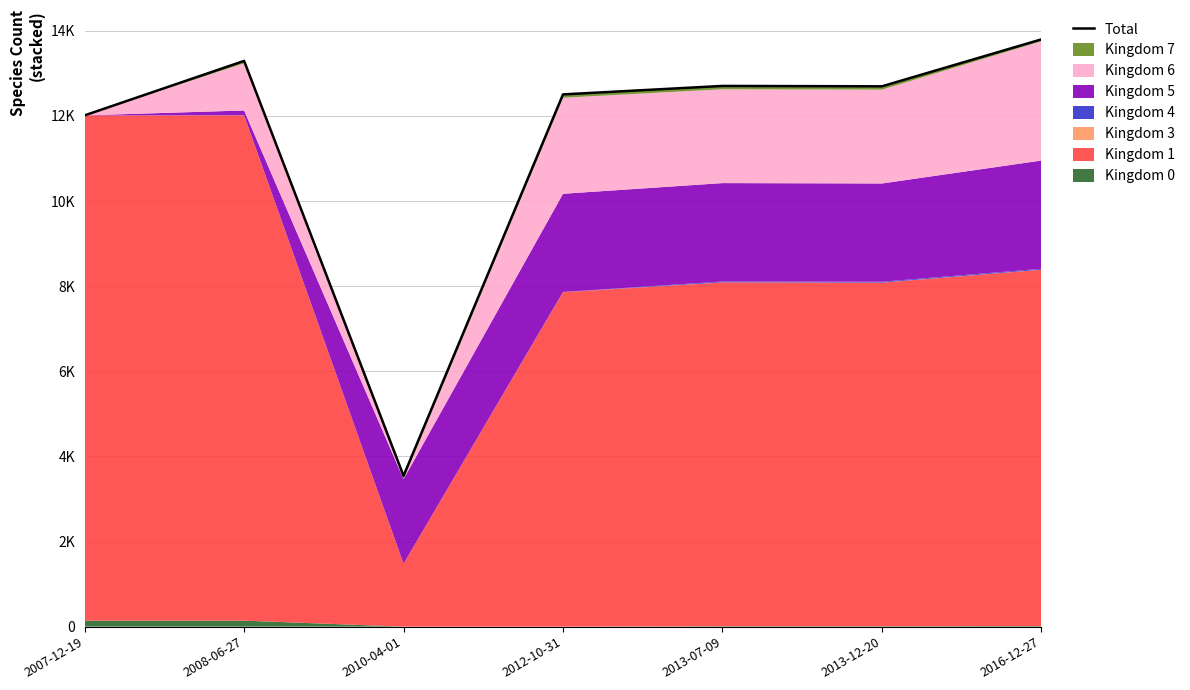

How many data points does each series have?

7